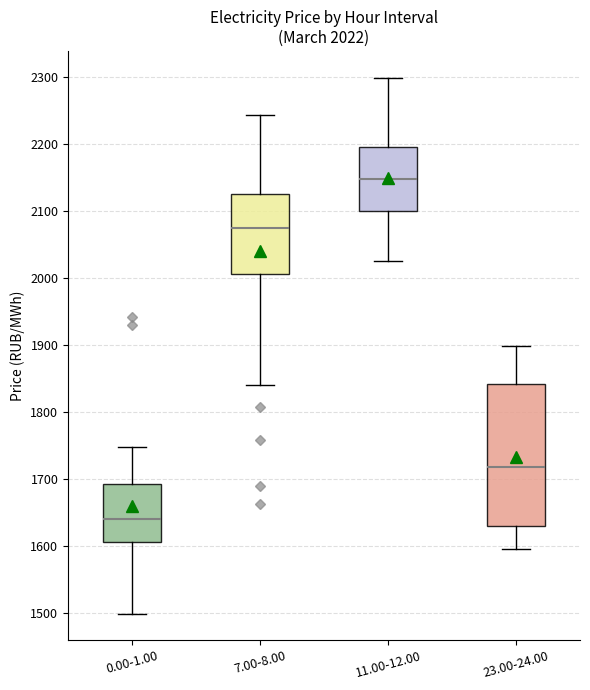

Which box is the tallest, from its lower edge to its upper edge?

23.00-24.00